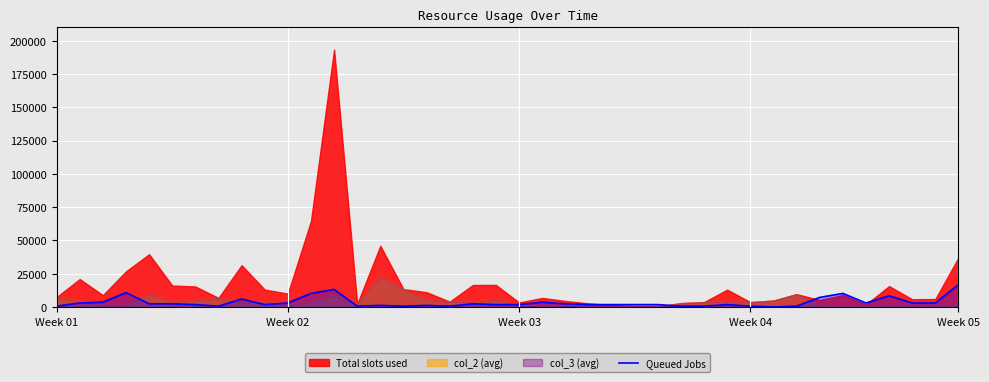

What is the maximum value for Queued Jobs?

16800